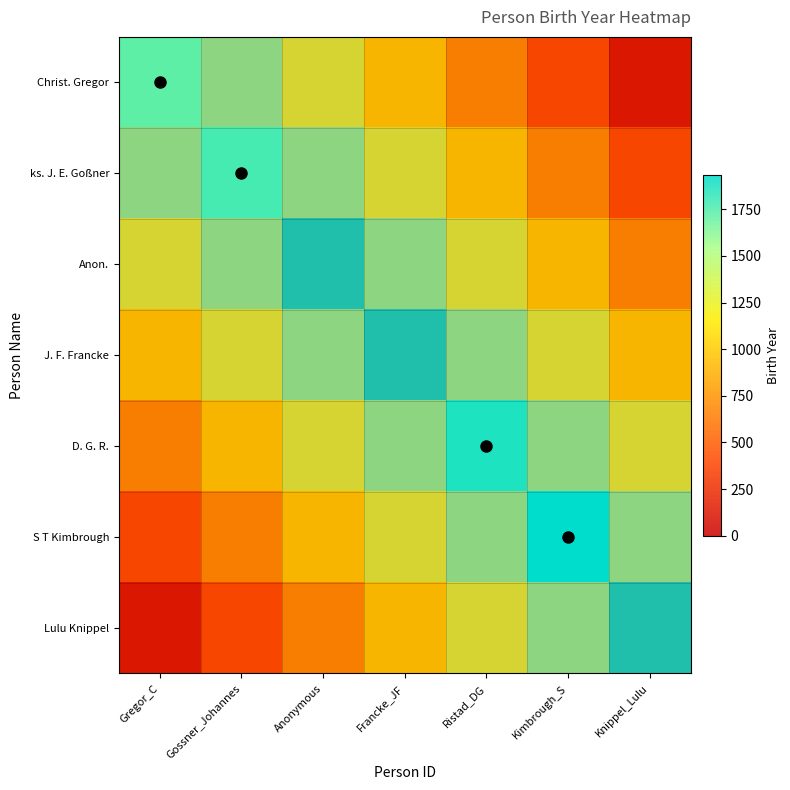

How many series are shown in this chart?

7